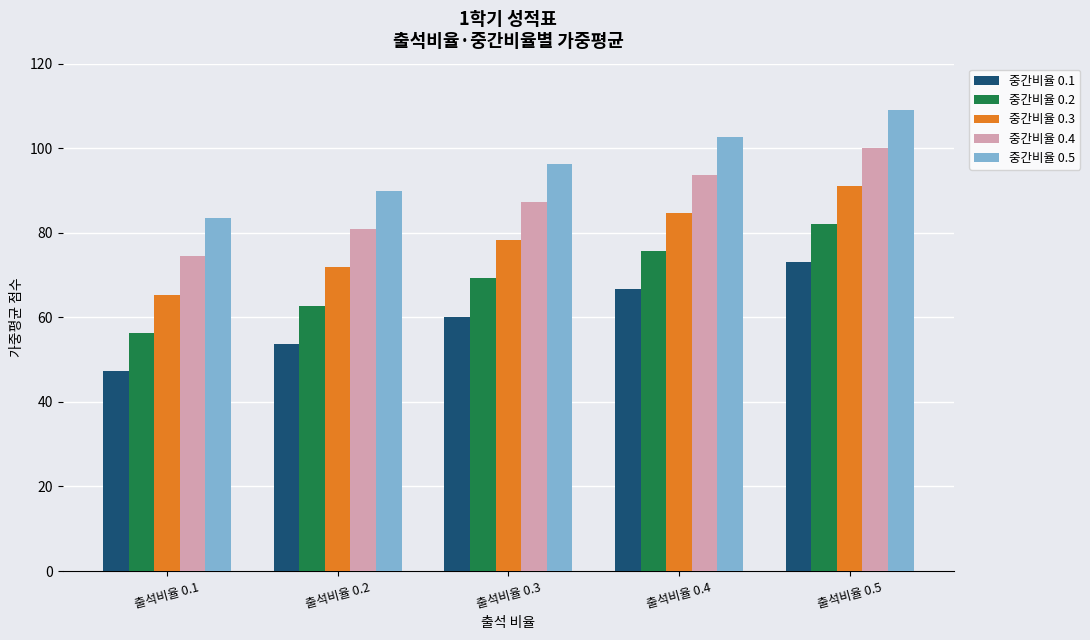

At 출석비율 0.4, list the series in order from smallest to largest.

중간비율 0.1, 중간비율 0.2, 중간비율 0.3, 중간비율 0.4, 중간비율 0.5